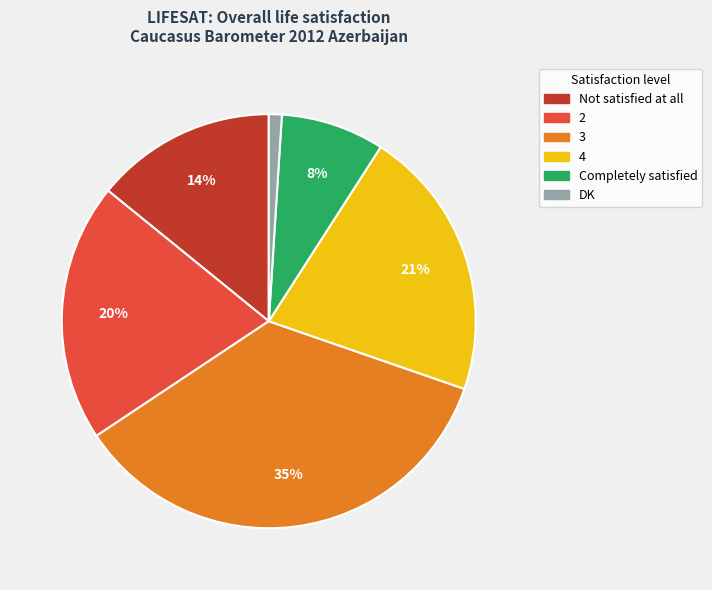

Which category has the biggest portion of the pie?

3